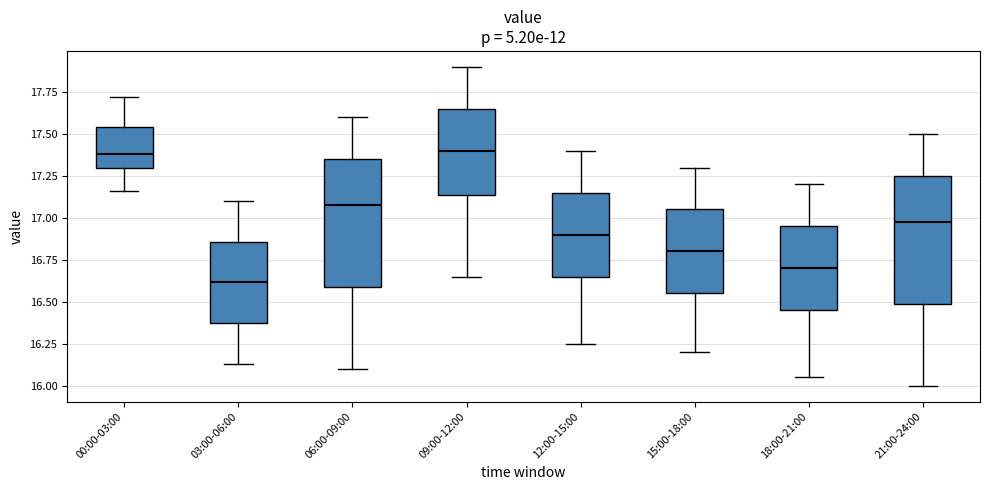

Which box's median line is the lowest?

03:00-06:00